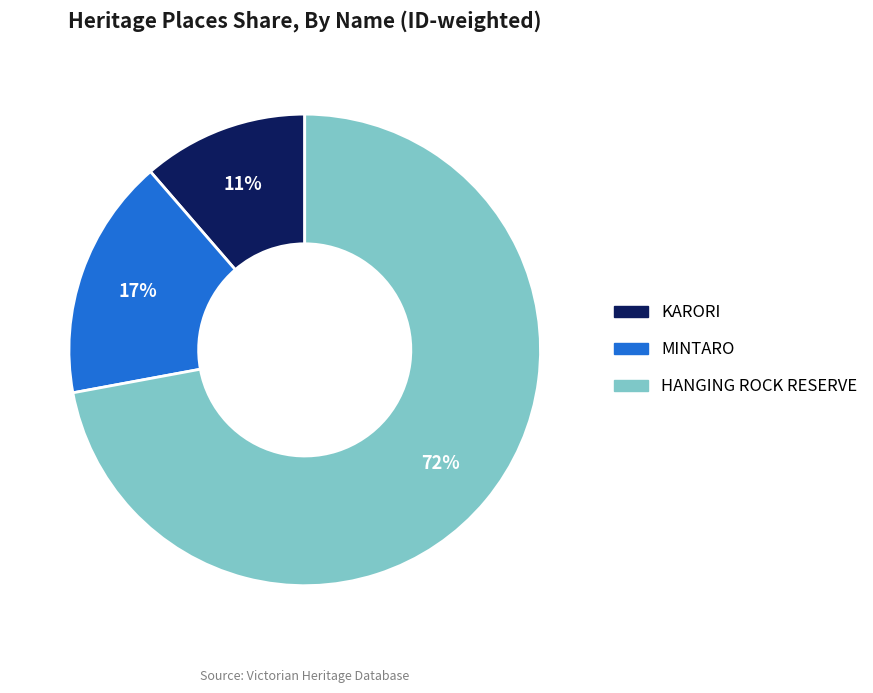

What percentage is the HANGING ROCK RESERVE slice, to the nearest percent?

72%